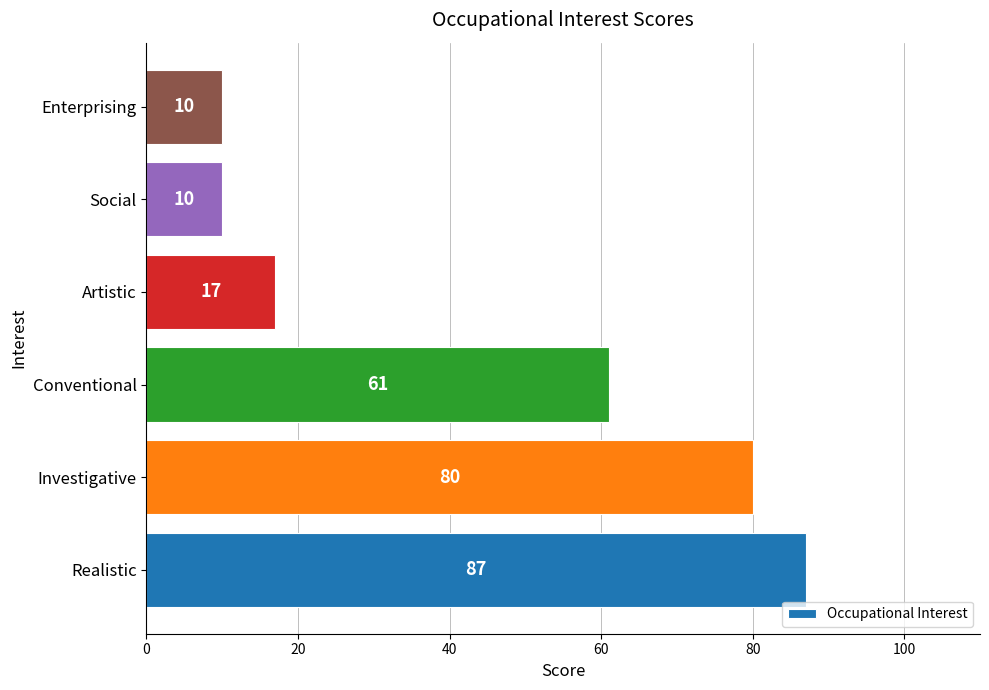

Does the chart contain any negative values?

No